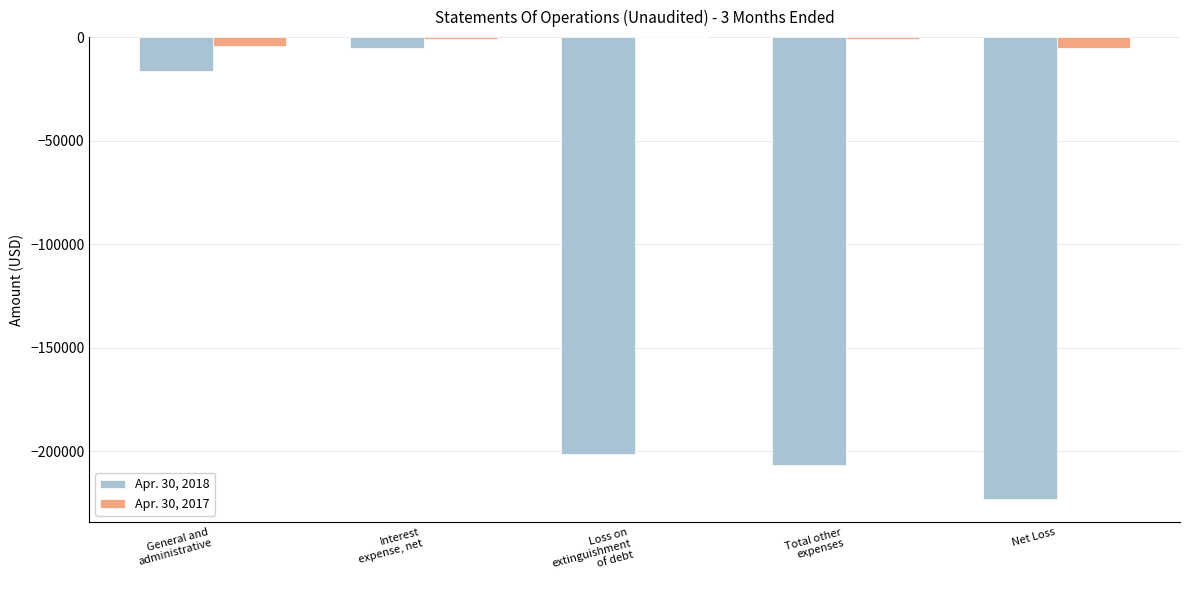

Which series has the largest total across all categories?

Apr. 30, 2017